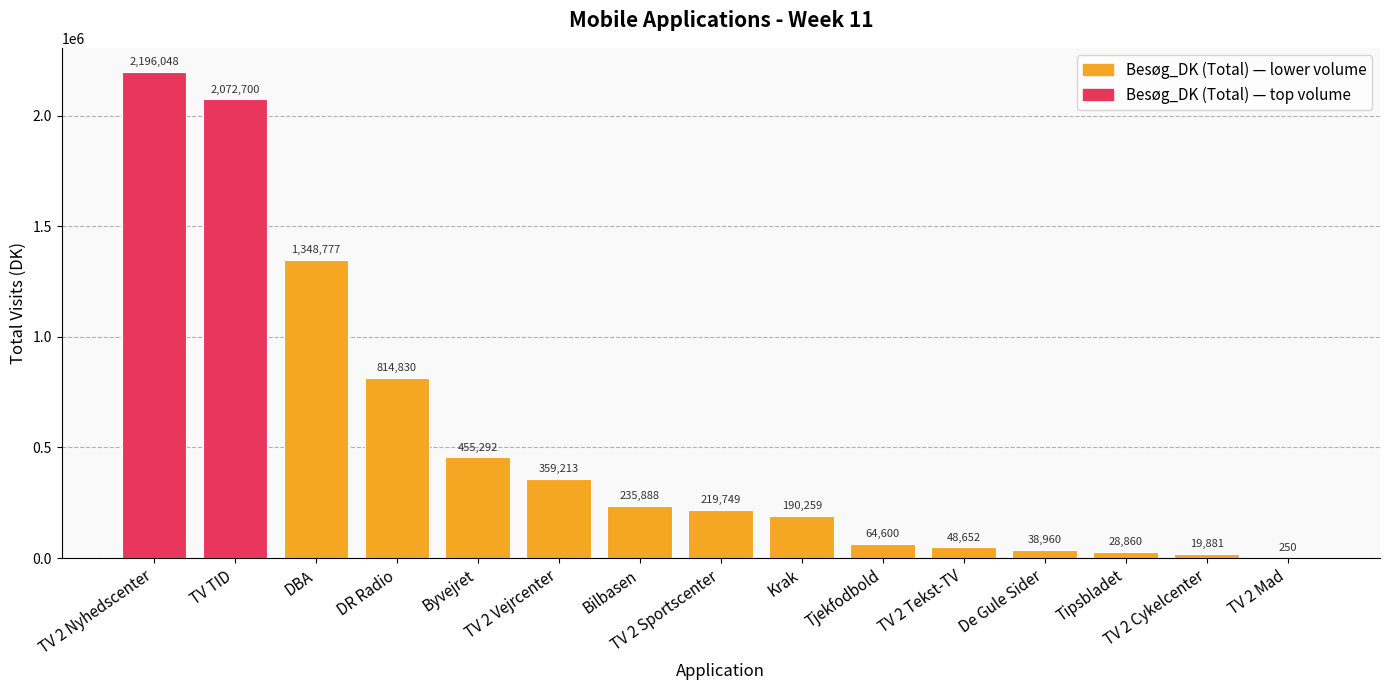

What is the change in value from TV TID to TV 2 Tekst-TV?

-2024048